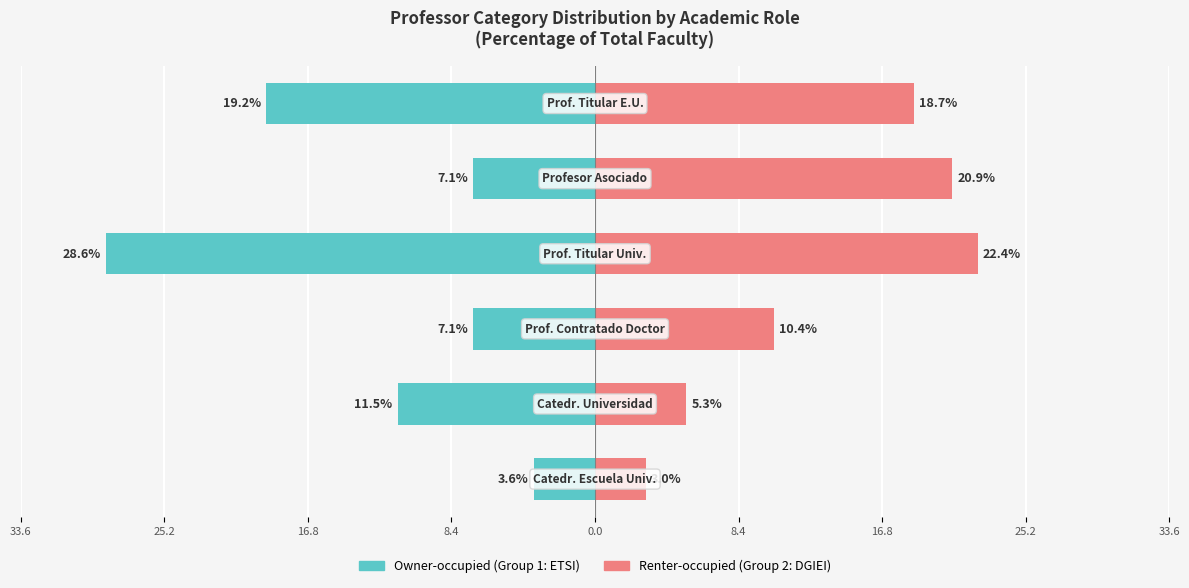

Reading left to right, what are all the values shown in this chart?

Owner-occupied: 33.6=-3.6	25.2=-11.5	16.8=-7.1	8.4=-28.6	0.0=-7.1	8.4=-19.2
Renter-occupied: 33.6=3.0	25.2=5.3	16.8=10.4	8.4=22.4	0.0=20.9	8.4=18.7